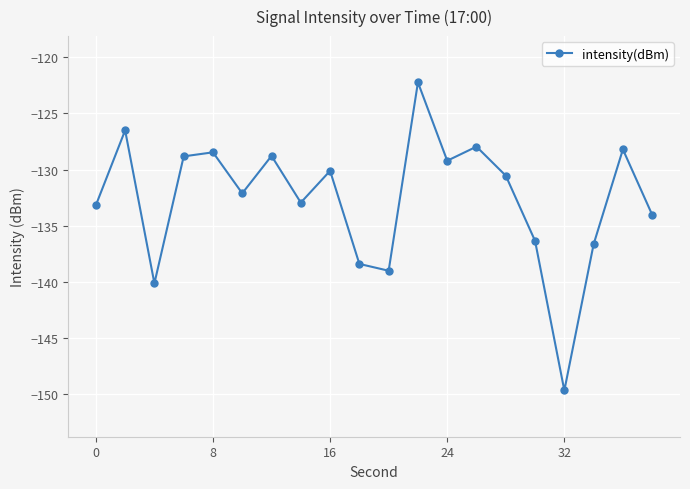

How many interior local peaks (higher than both neighbors) does the data have?

7